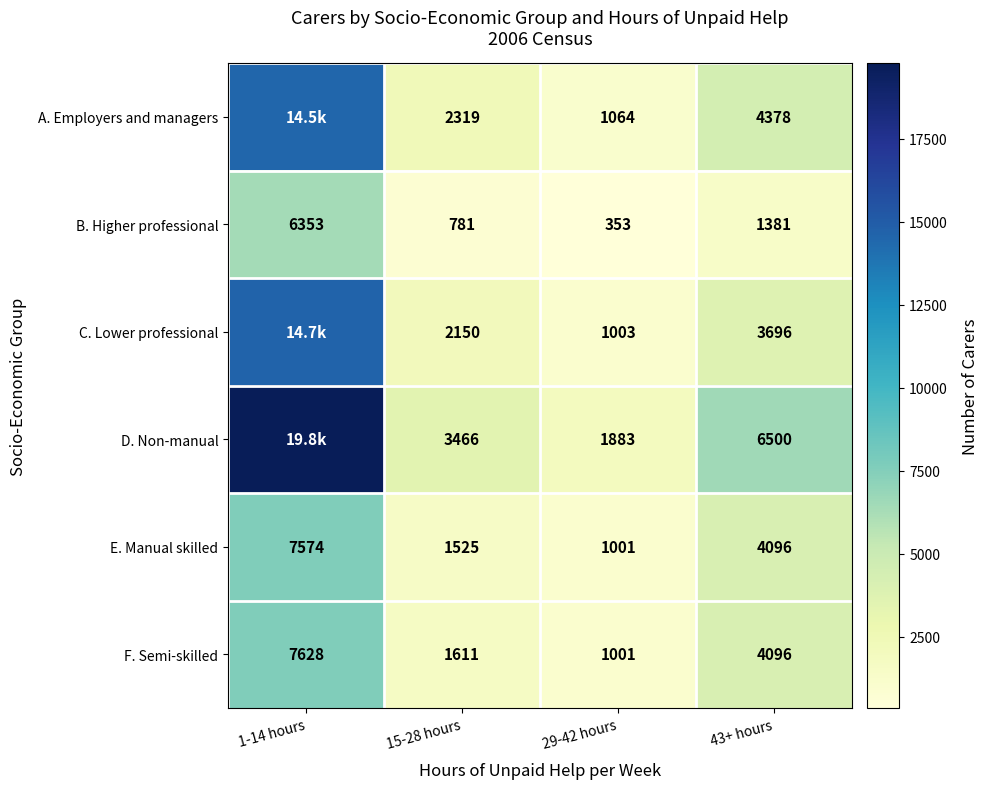

What is the difference between the maximum and minimum values in the F. Semi-skilled series?

6627